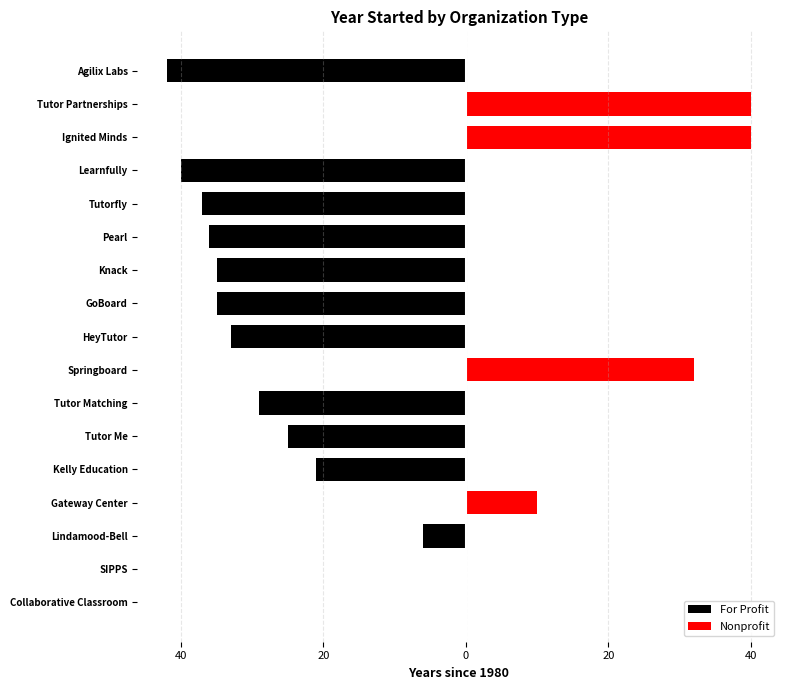

Which series has the largest total across all categories?

Nonprofit